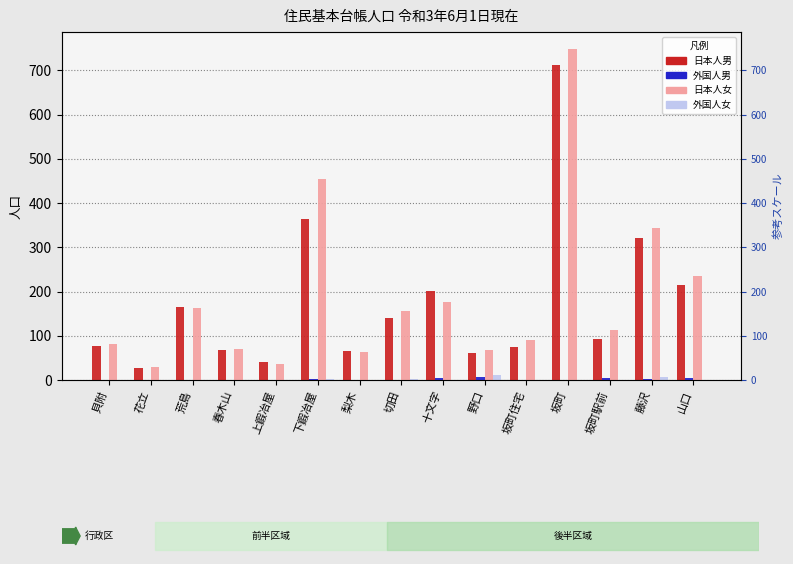

List the series in order of their peak value, highest first.

日本人女, 日本人男, 外国人女, 外国人男